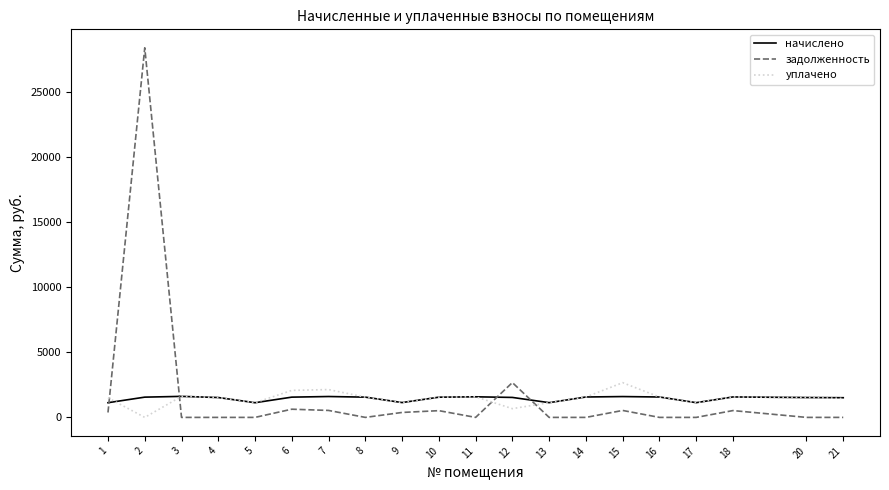

After their last crossing, which series has the higher values: задолженность or уплачено?

уплачено